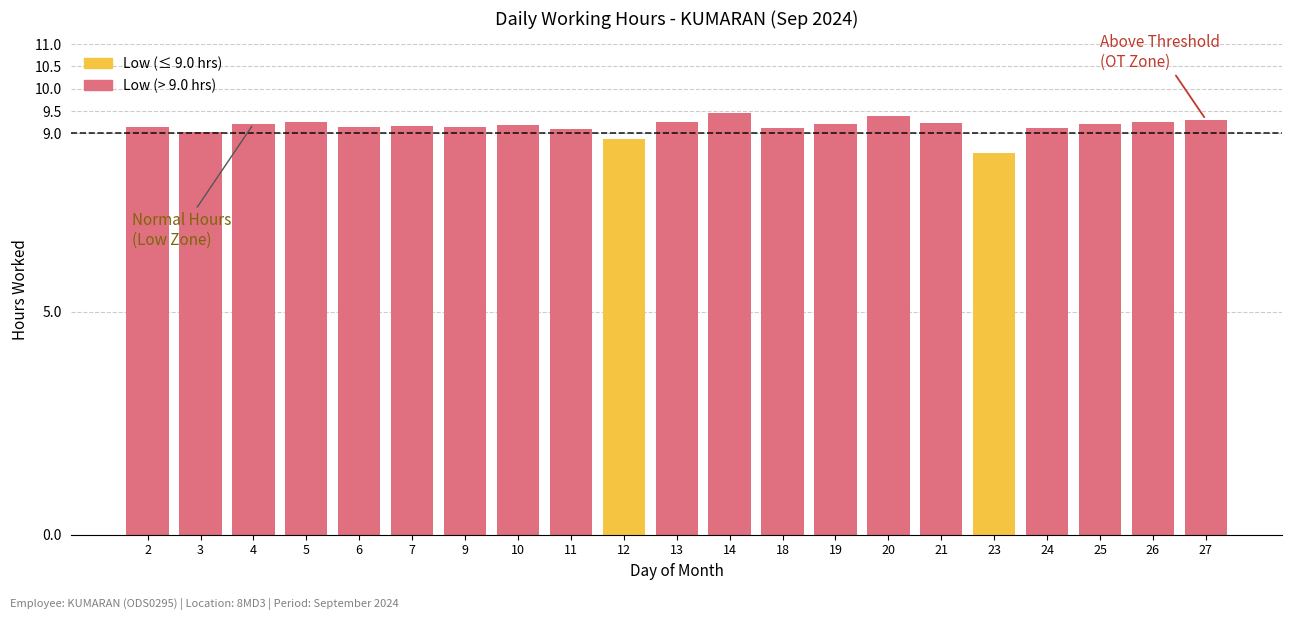

The chart shows a value of 4.4 at 19. True or false?

False